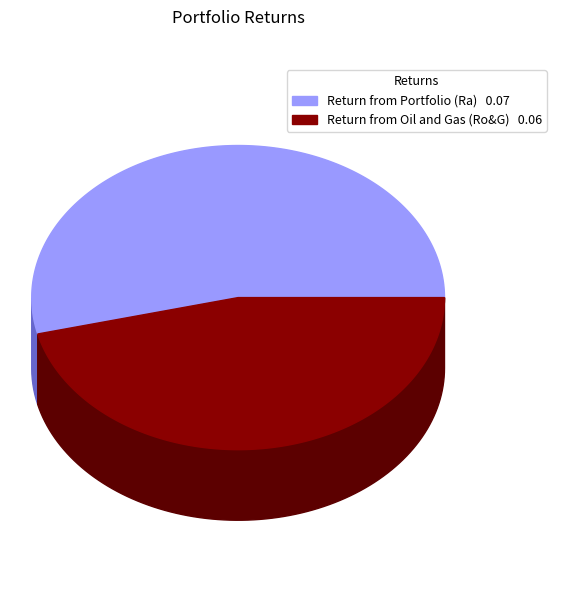

Rank the categories by value from highest to lowest.

Return from Portfolio (Ra), Return from Oil and Gas index (Ro&G)